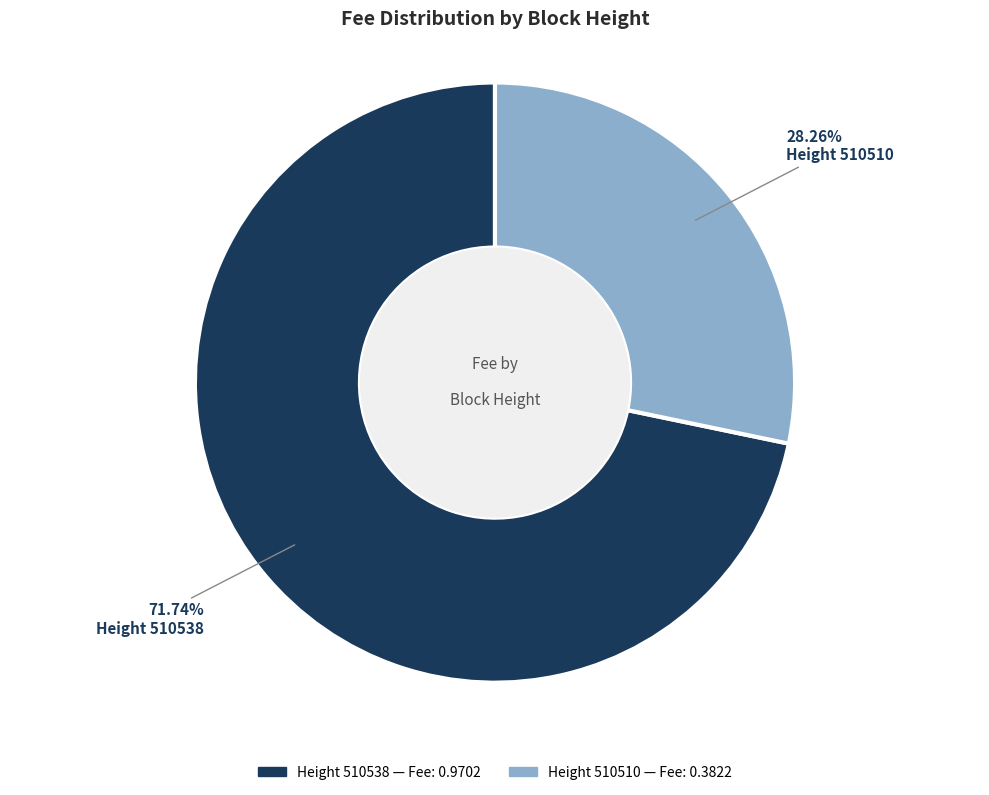

Is there a majority slice in this chart?

Yes